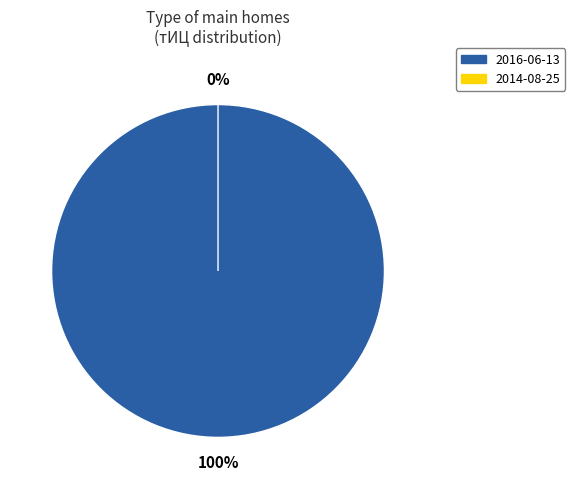

To the nearest percent, what is the combined percentage of 2014-08-25 and 2016-06-13?

100%